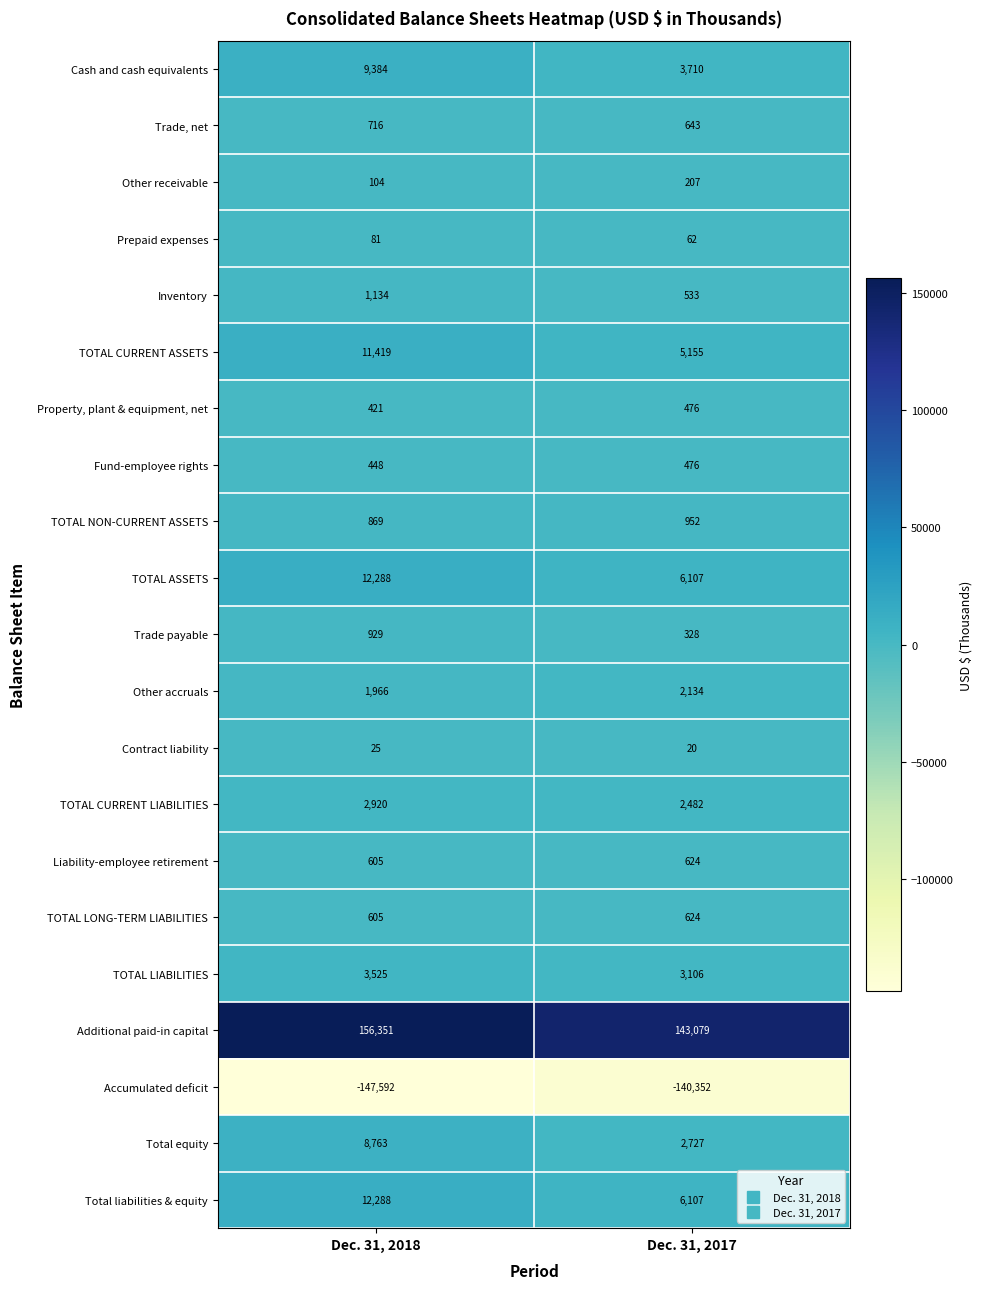

List the labels in order of Total equity value, smallest first.

Dec. 31, 2017, Dec. 31, 2018